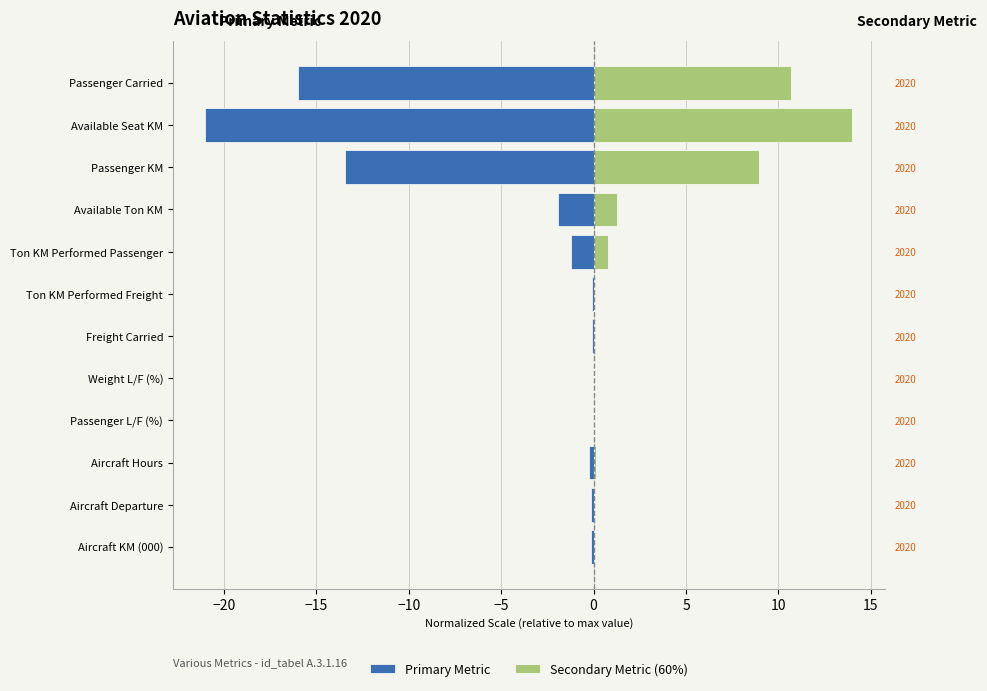

Rank the series at Available Seat KM from lowest to highest value.

Primary Metric, Secondary Metric (60%)